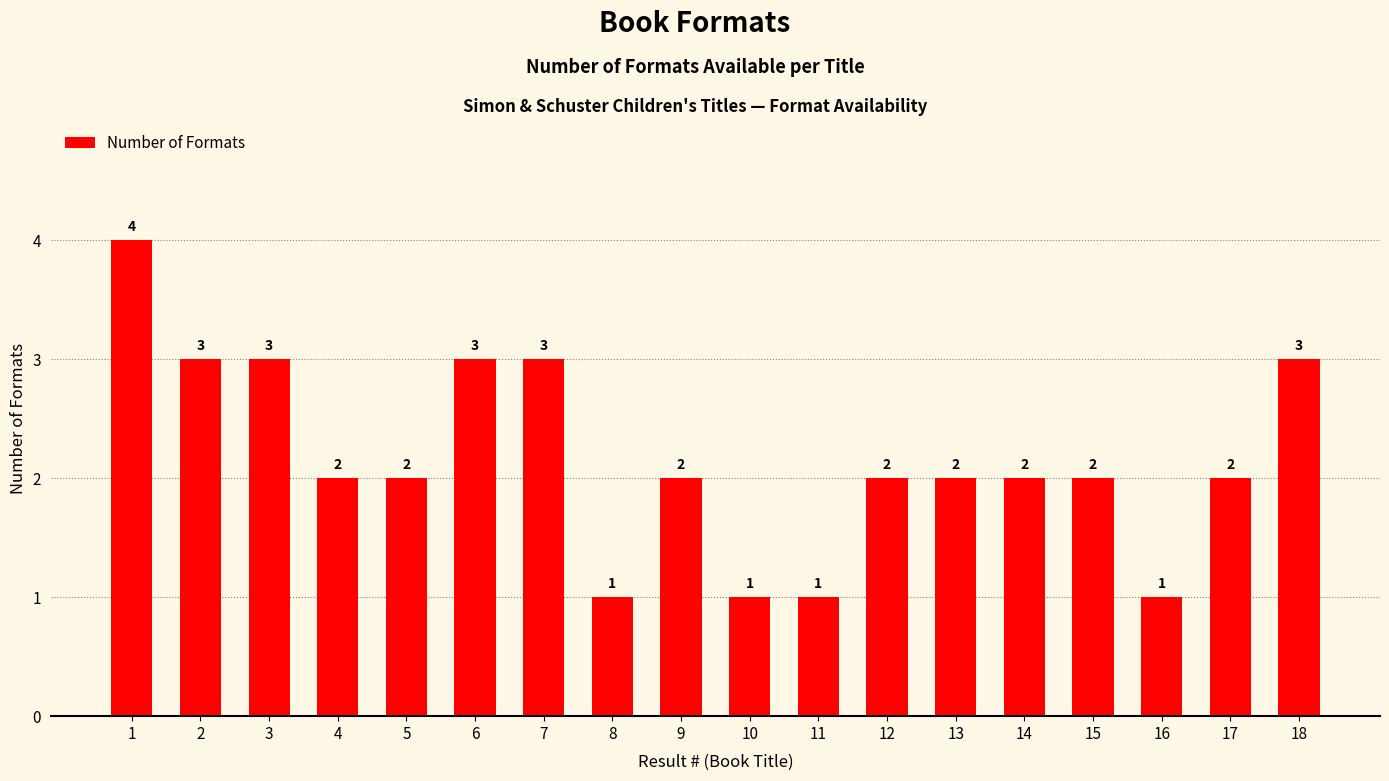

Reading left to right, what are all the values shown in this chart?

4	3	3	2	2	3	3	1	2	1	1	2	2	2	2	1	2	3